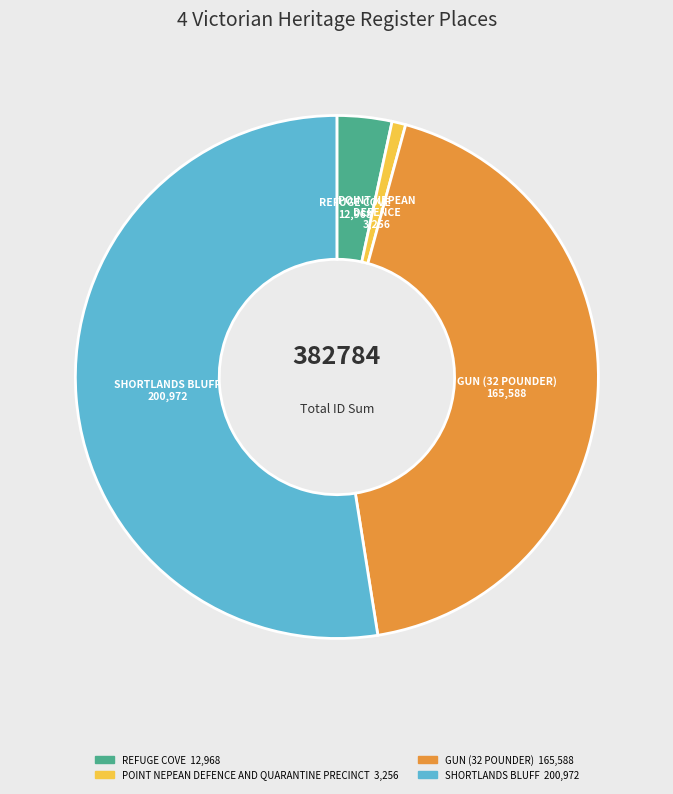

True or false: GUN (32 POUNDER) accounts for 43% of the total.

True